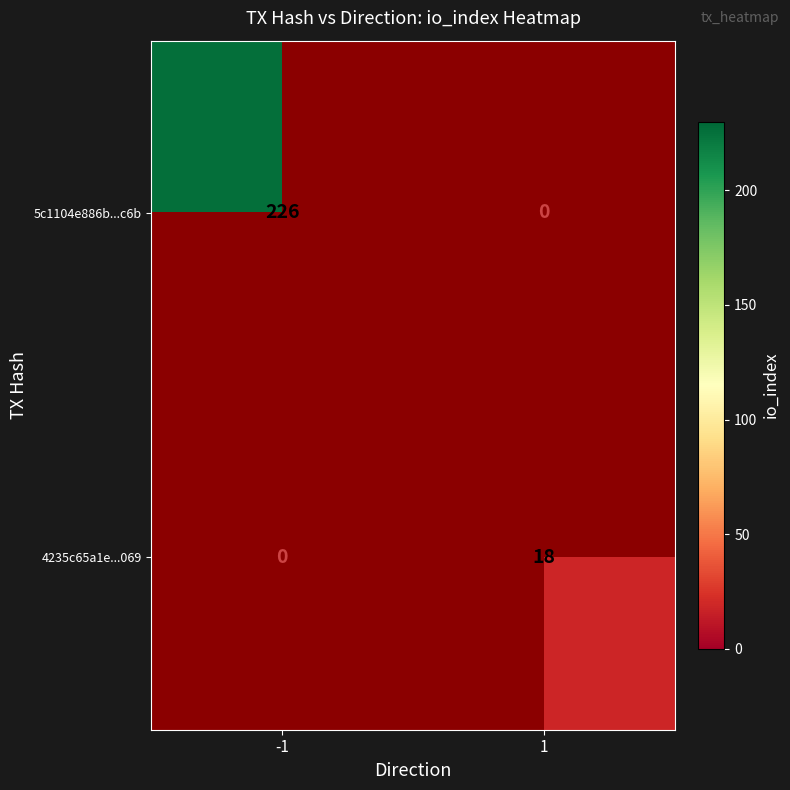

Which has a higher value, 1 or -1?

-1